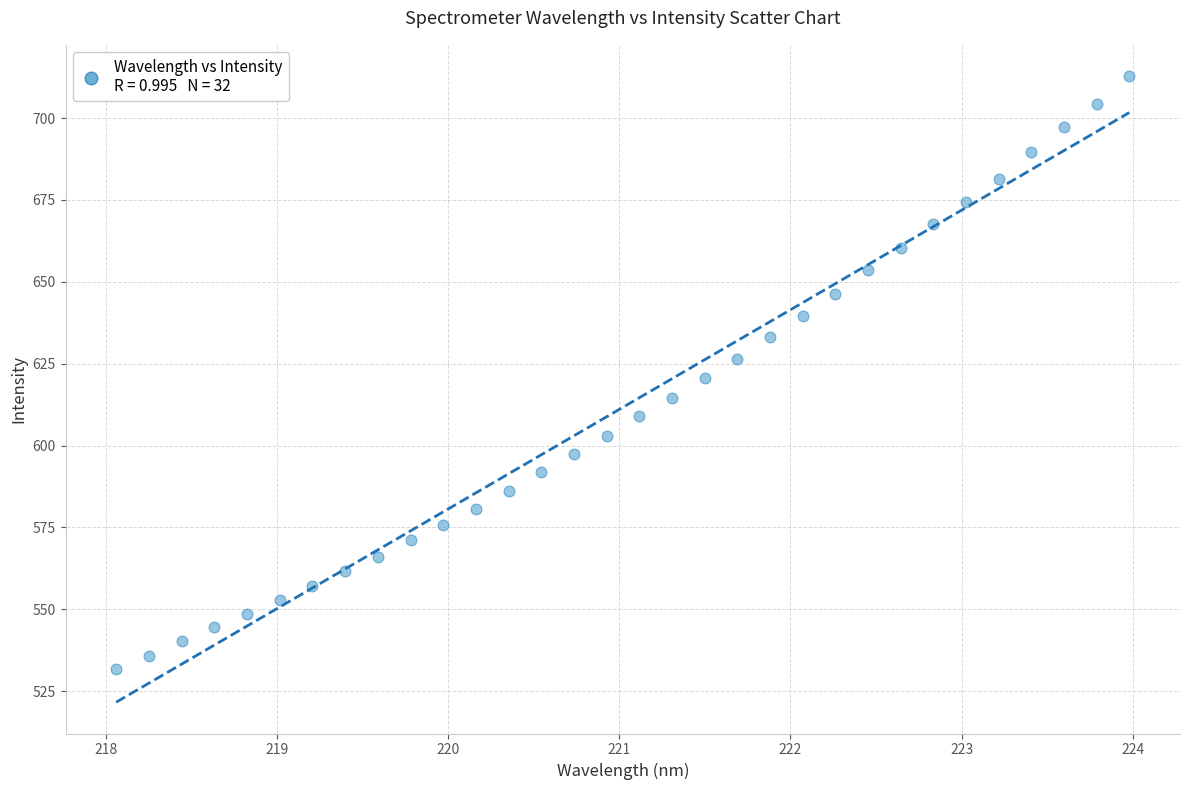

What is the range of X values (max minus min)?

5.9